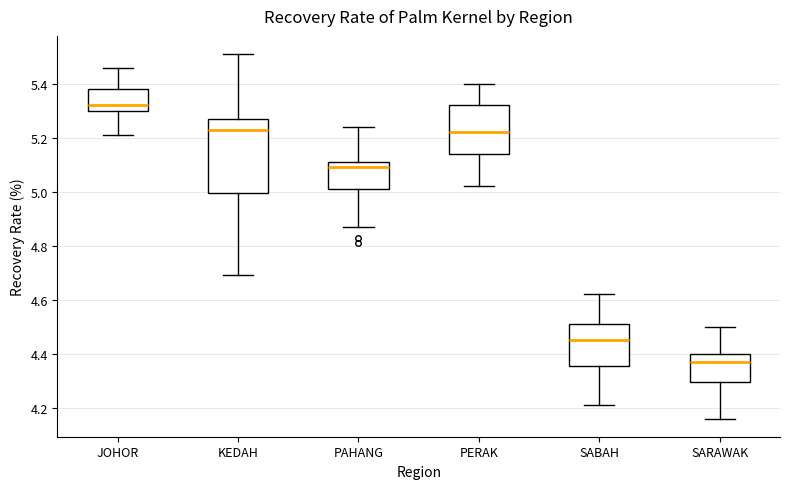

Reading left to right, transcribe this box plot: for each box, give where its median line is, the range the box spans, and where its two whiskers end, as read against the y-axis. The values are not printed on the chart, so give them approximately, as read against the axis.

JOHOR: median 5.32, box 5.30 to 5.38, whiskers 5.22 to 5.46
KEDAH: median 5.24, box 5.00 to 5.28, whiskers 4.70 to 5.52
PAHANG: median 5.10, box 5.02 to 5.12, whiskers 4.88 to 5.24
PERAK: median 5.22, box 5.14 to 5.32, whiskers 5.02 to 5.40
SABAH: median 4.46, box 4.36 to 4.52, whiskers 4.22 to 4.62
SARAWAK: median 4.38, box 4.30 to 4.40, whiskers 4.16 to 4.50